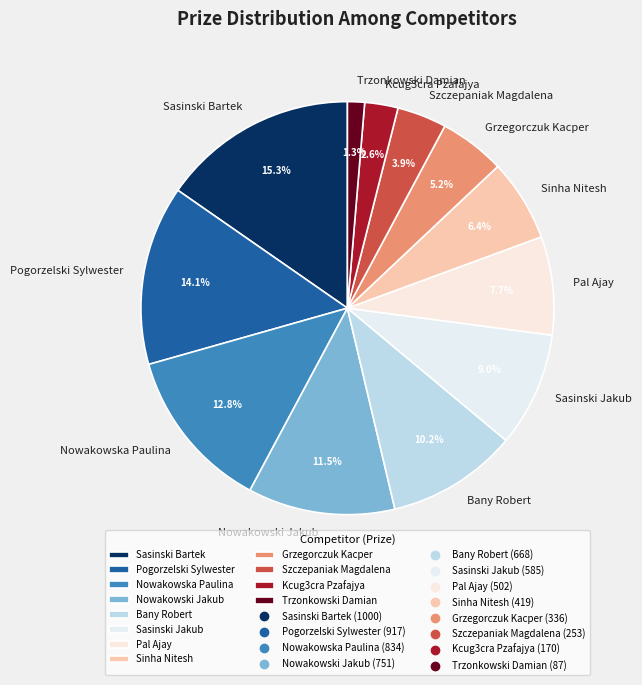

How many slices are in this pie chart?

12